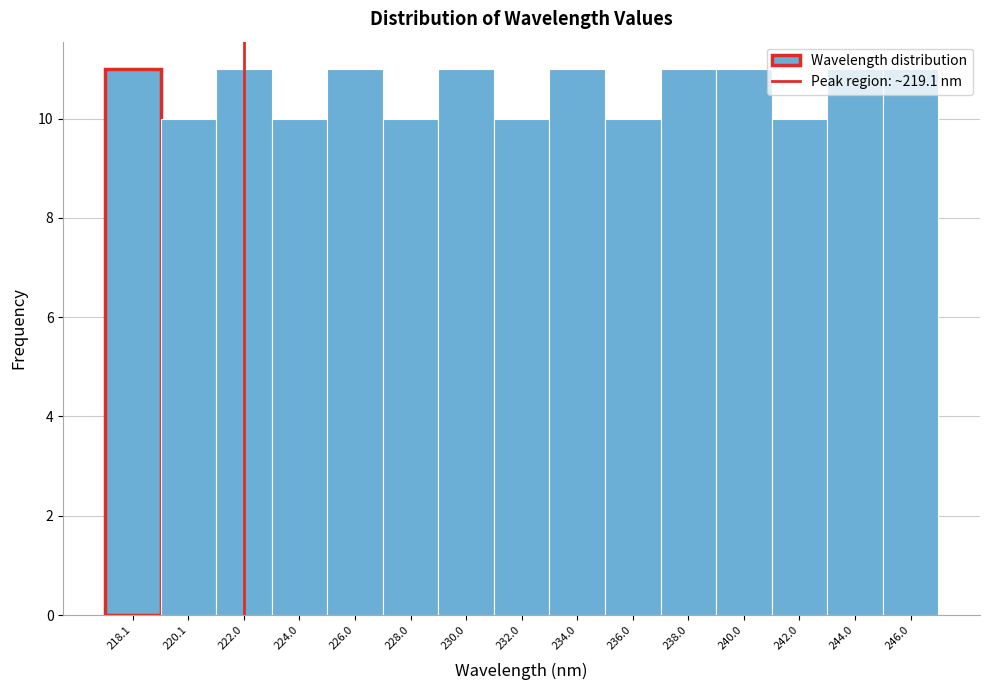

Which has a higher value, 220.1 or 240.0?

240.0